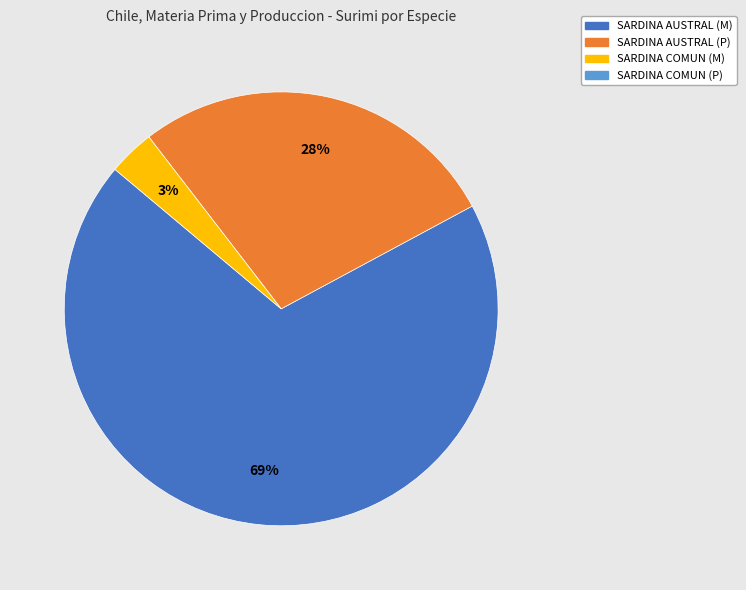

To the nearest percent, what is the average slice percentage?

33%